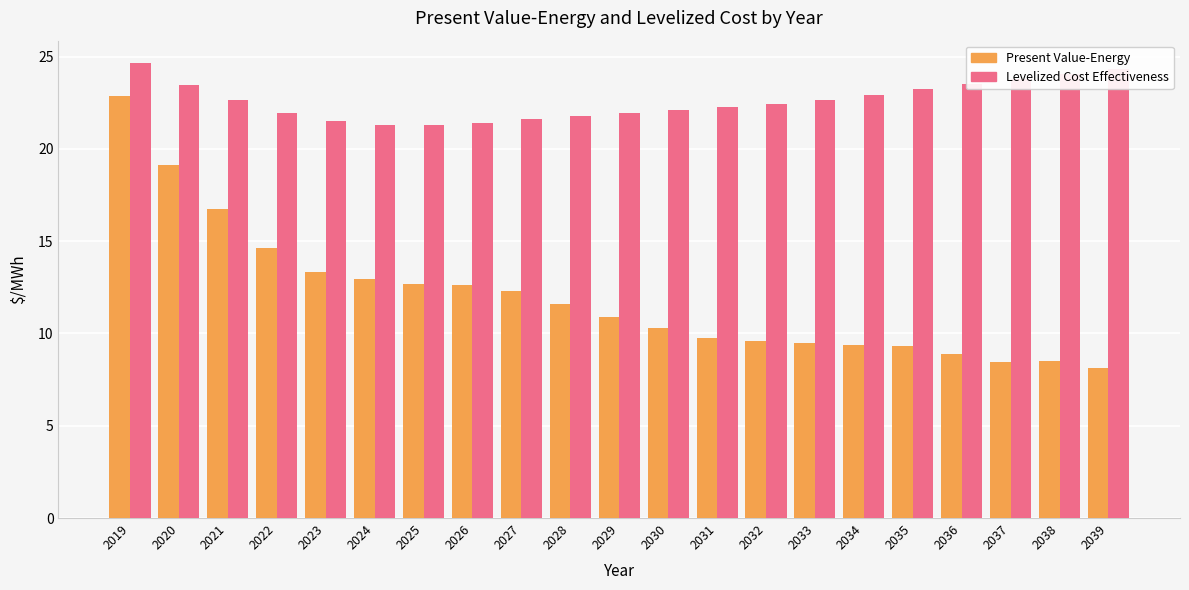

Is it true that Present Value-Energy equals 14.8 at 2038?

False